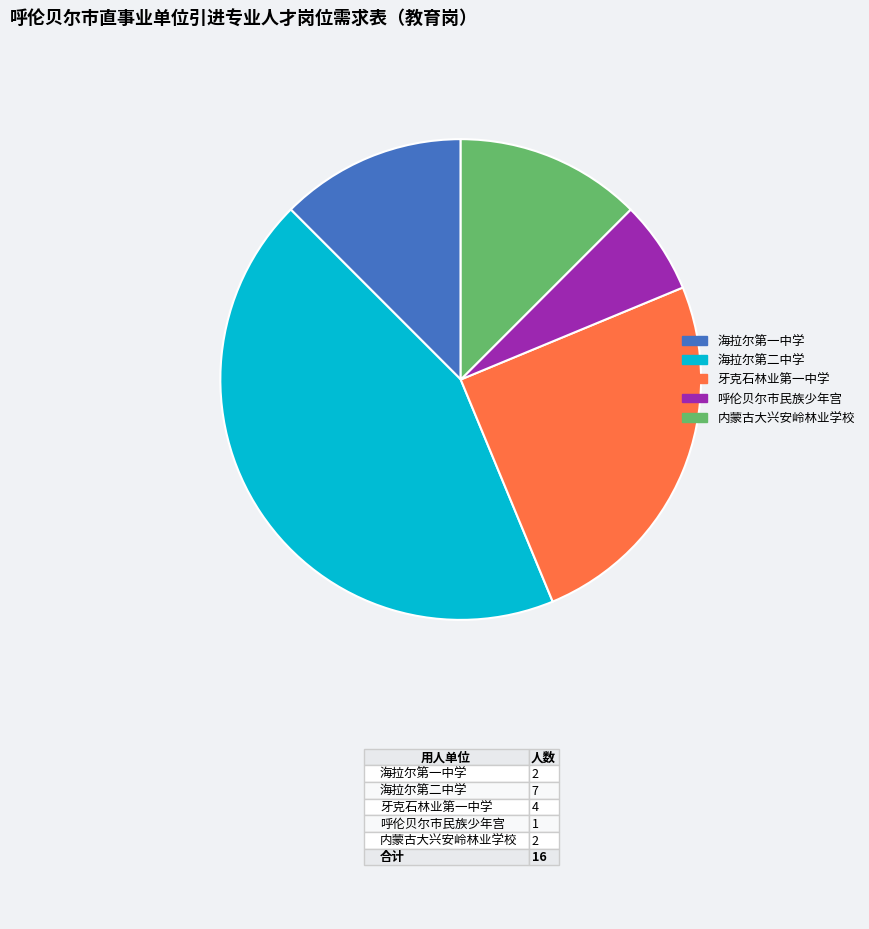

Approximately how many times larger is the value at 海拉尔第一中学 compared to 内蒙古大兴安岭林业学校?

1.0